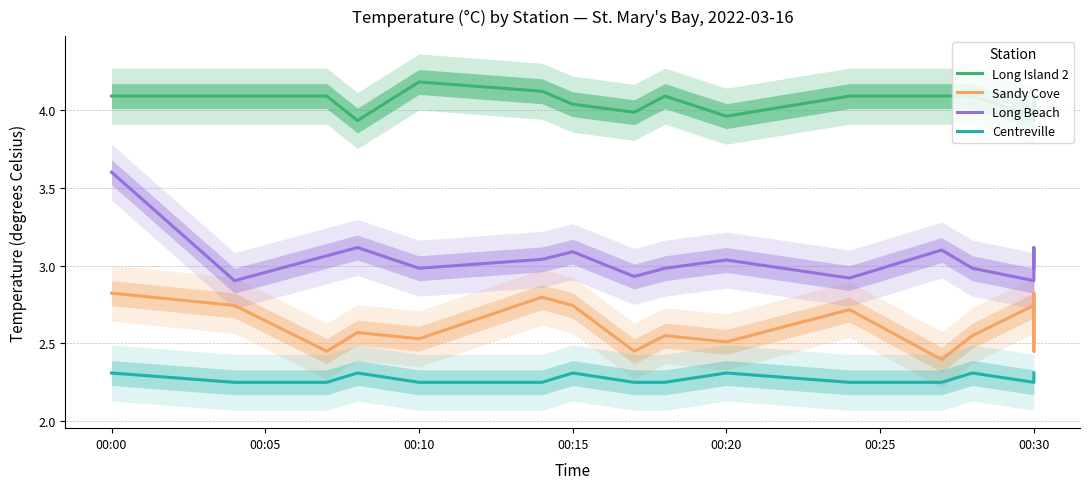

How many interior local valleys does the Sandy Cove series have?

6